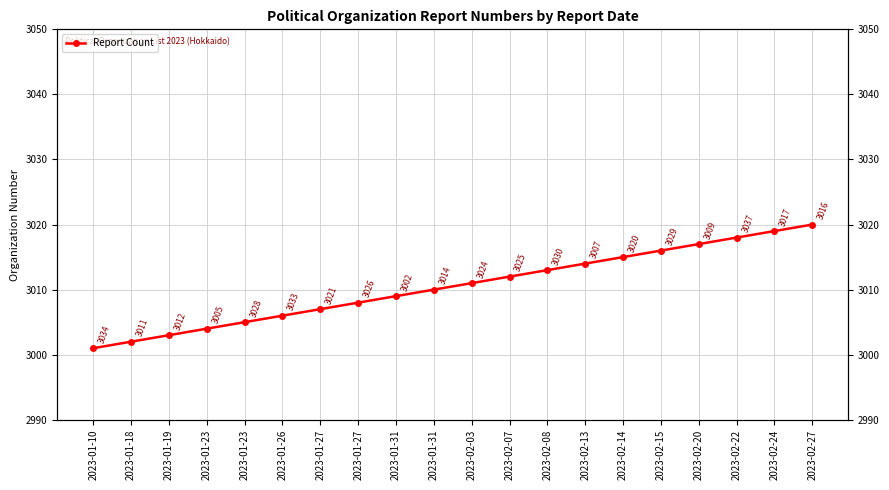

The chart shows a value of 3011 at 2023-02-03. True or false?

True